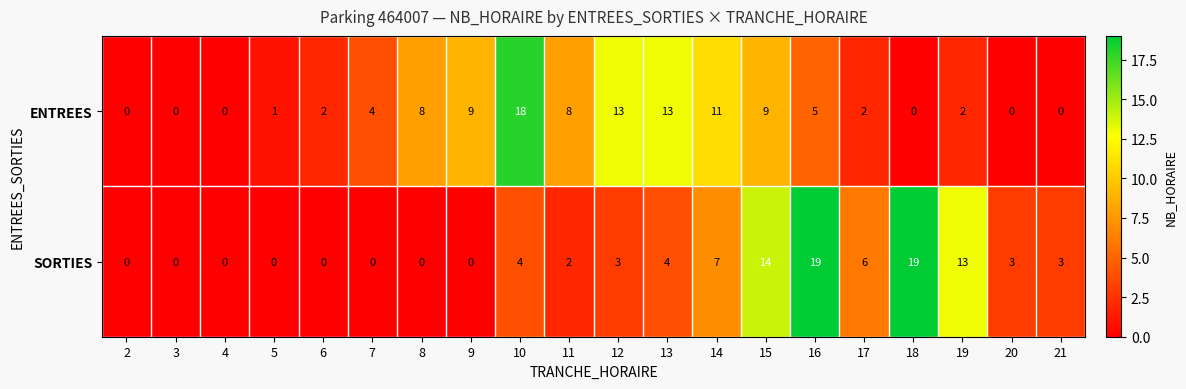

What is the maximum value for SORTIES?

19